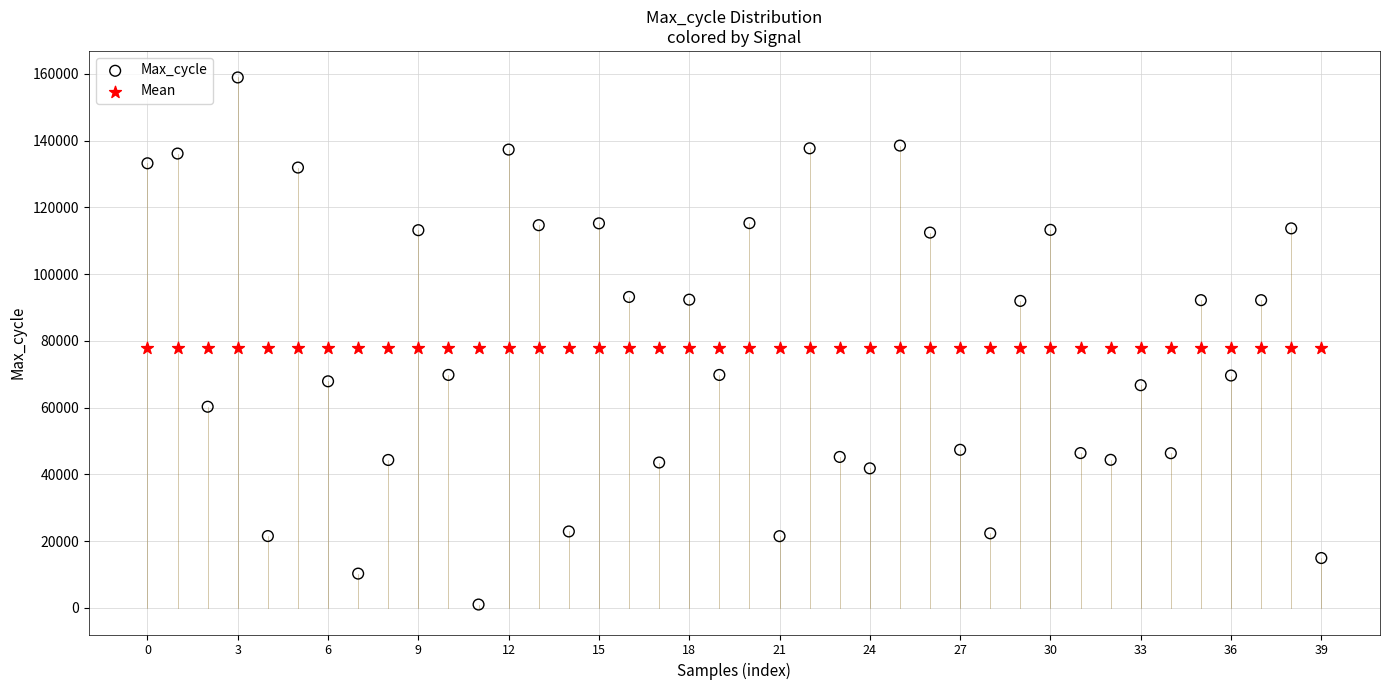

What are all the series names shown in the legend?

Max_cycle, Mean